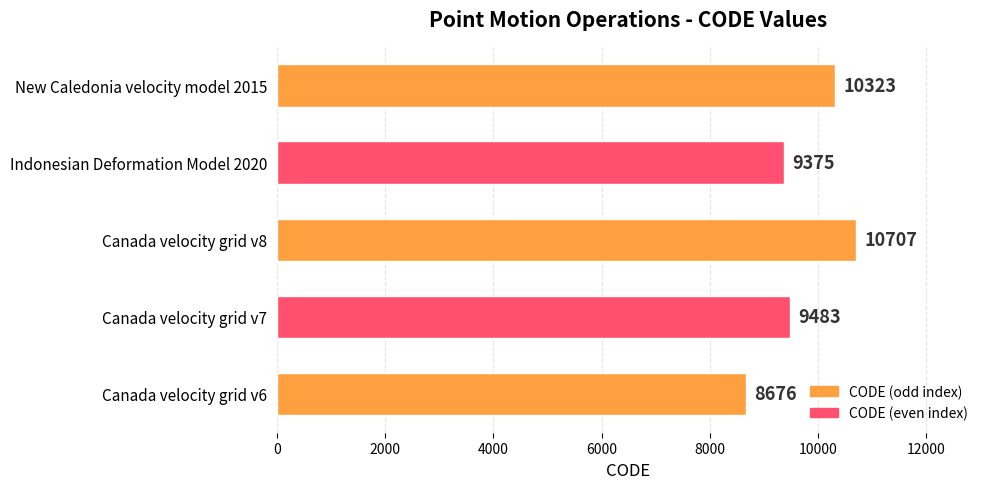

Between Canada velocity grid v7 and New Caledonia velocity model 2015, which is larger?

New Caledonia velocity model 2015